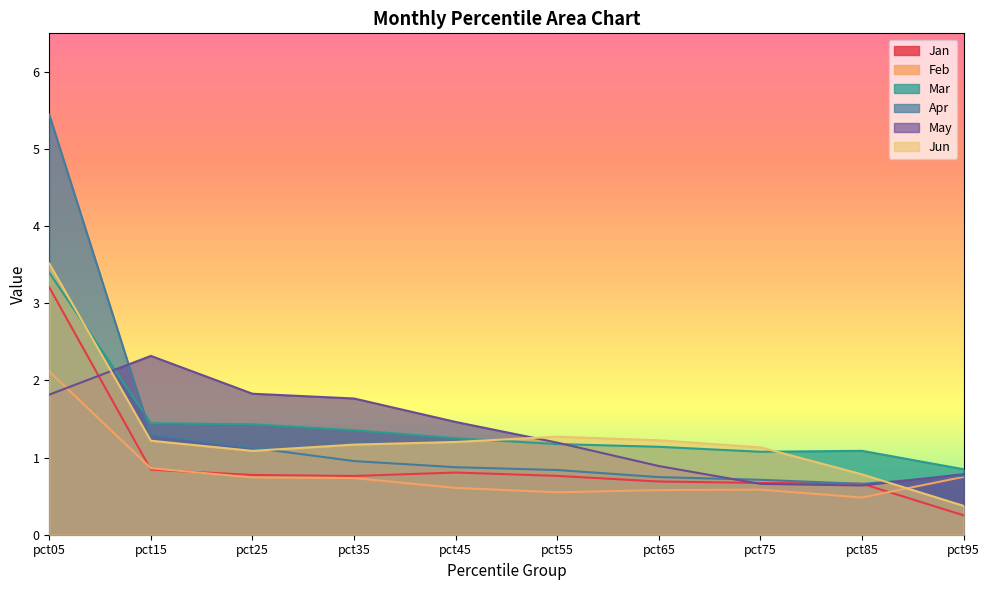

Does the chart have visible grid lines?

No